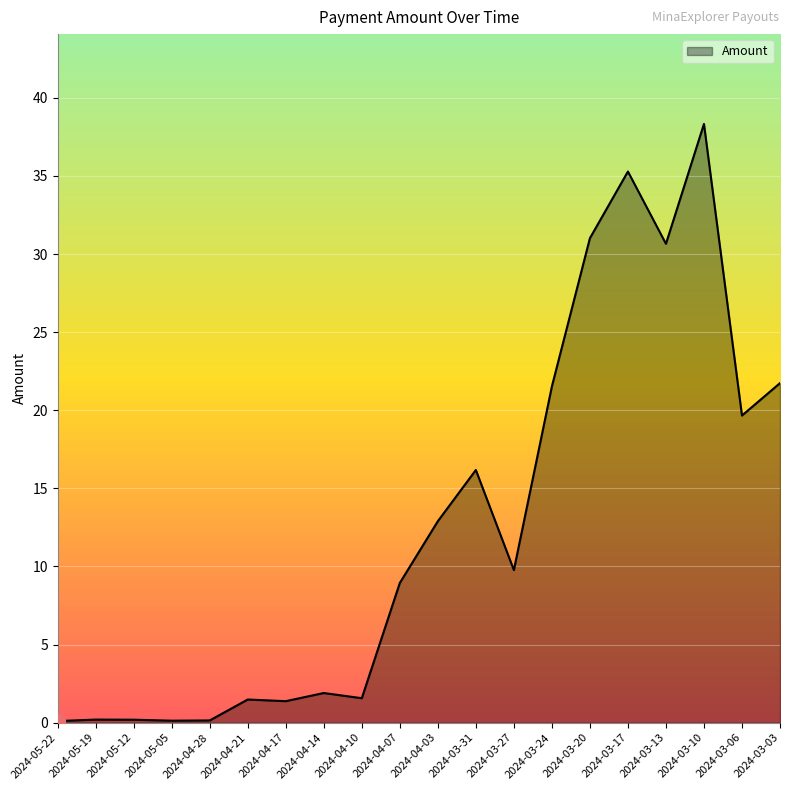

True or false: the data shows 1.4 at 2024-04-17.

True